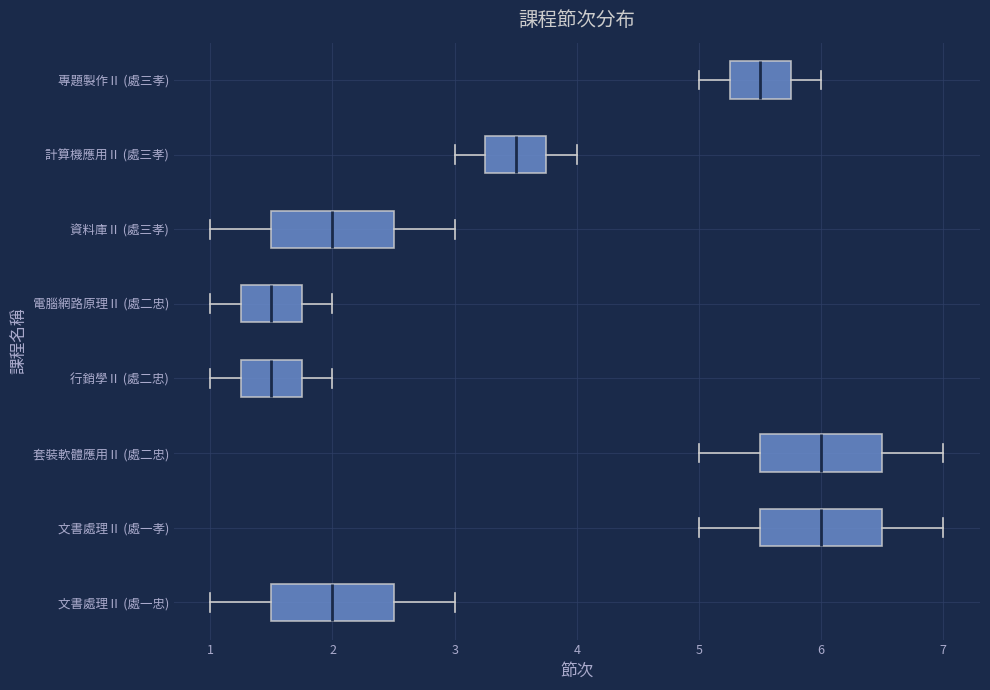

Reading bottom to top, transcribe this box plot: for each box, give where its median line is, the range the box spans, and where its two whiskers end, as read against the x-axis. The values are not printed on the chart, so give them approximately, as read against the axis.

文書處理Ⅱ (處一忠): median 2.0, box 1.5 to 2.5, whiskers 1.0 to 3.0
文書處理Ⅱ (處一孝): median 6.0, box 5.5 to 6.5, whiskers 5.0 to 7.0
套裝軟體應用Ⅱ (處二忠): median 6.0, box 5.5 to 6.5, whiskers 5.0 to 7.0
行銷學Ⅱ (處二忠): median 1.5, box 1.3 to 1.8, whiskers 1.0 to 2.0
電腦網路原理Ⅱ (處二忠): median 1.5, box 1.3 to 1.8, whiskers 1.0 to 2.0
資料庫Ⅱ (處三孝): median 2.0, box 1.5 to 2.5, whiskers 1.0 to 3.0
計算機應用Ⅱ (處三孝): median 3.5, box 3.3 to 3.8, whiskers 3.0 to 4.0
專題製作Ⅱ (處三孝): median 5.5, box 5.3 to 5.8, whiskers 5.0 to 6.0